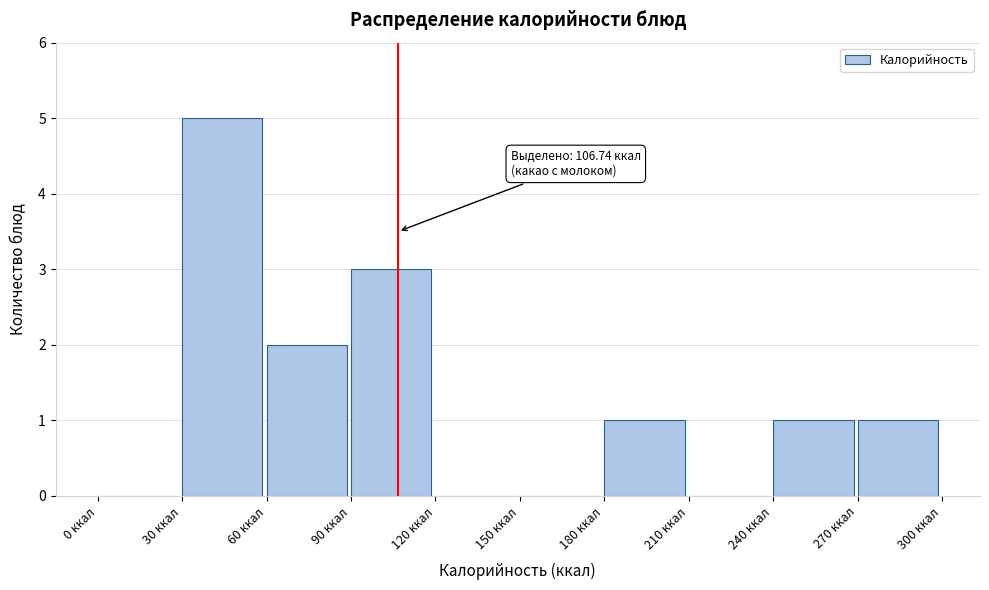

Over which range of the x-axis is the bar tallest?

30 to 60